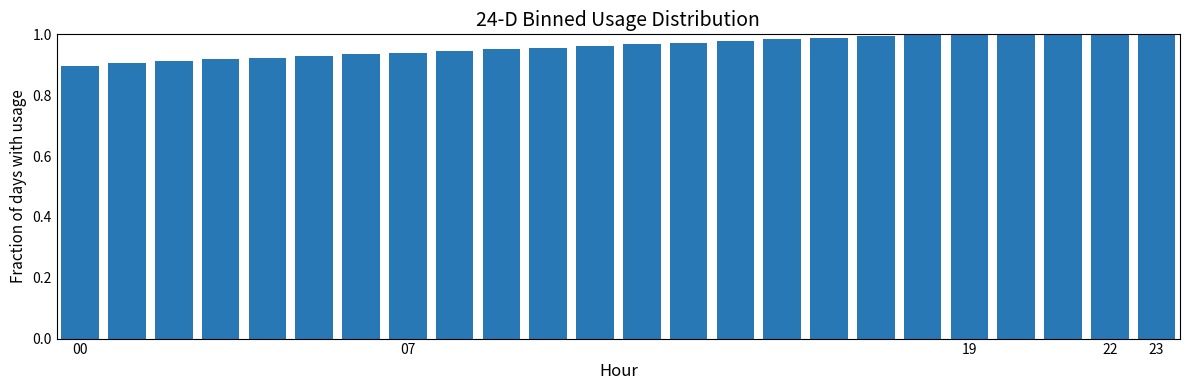

What is the sum of all values?

23.1